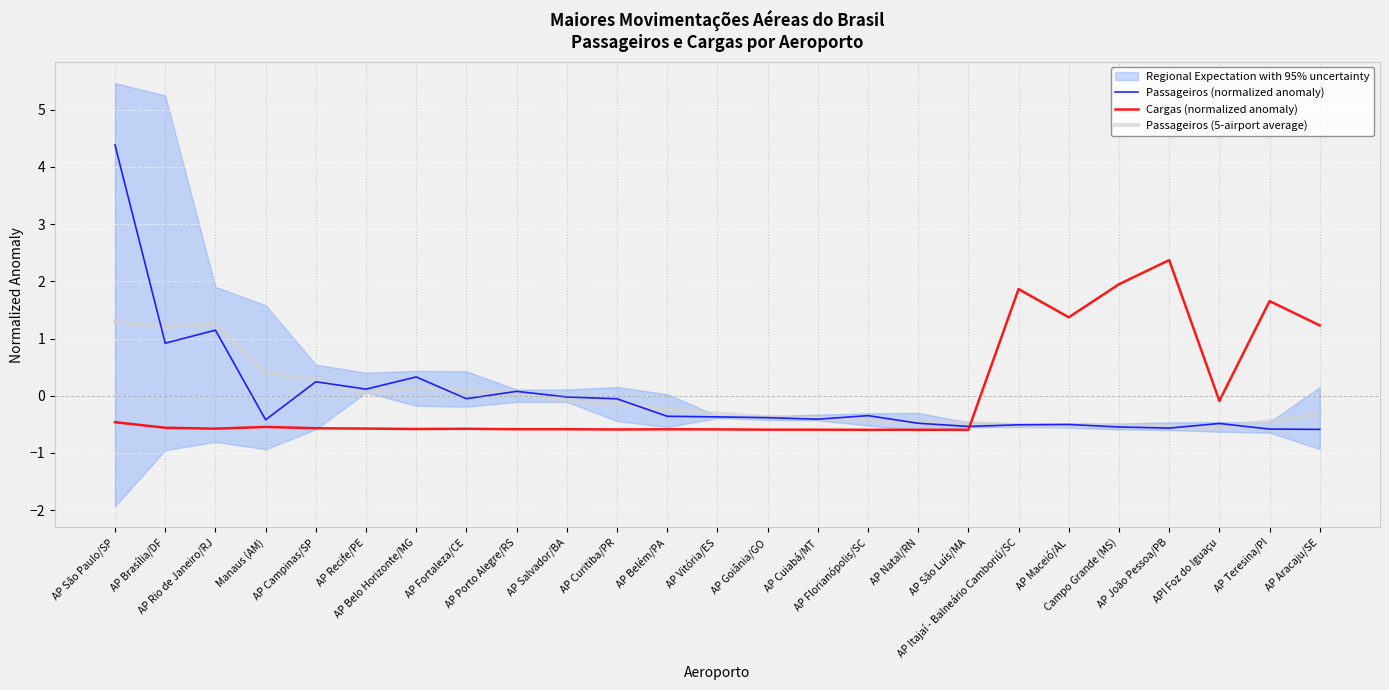

How many positive values does the Cargas (normalized anomaly) series have?

6